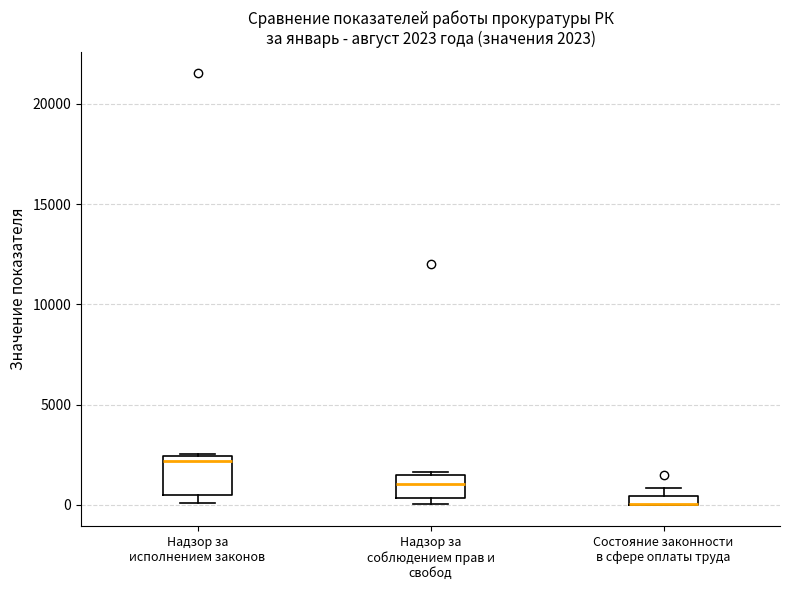

Which box is the tallest, from its lower edge to its upper edge?

Надзор за исполнением законов